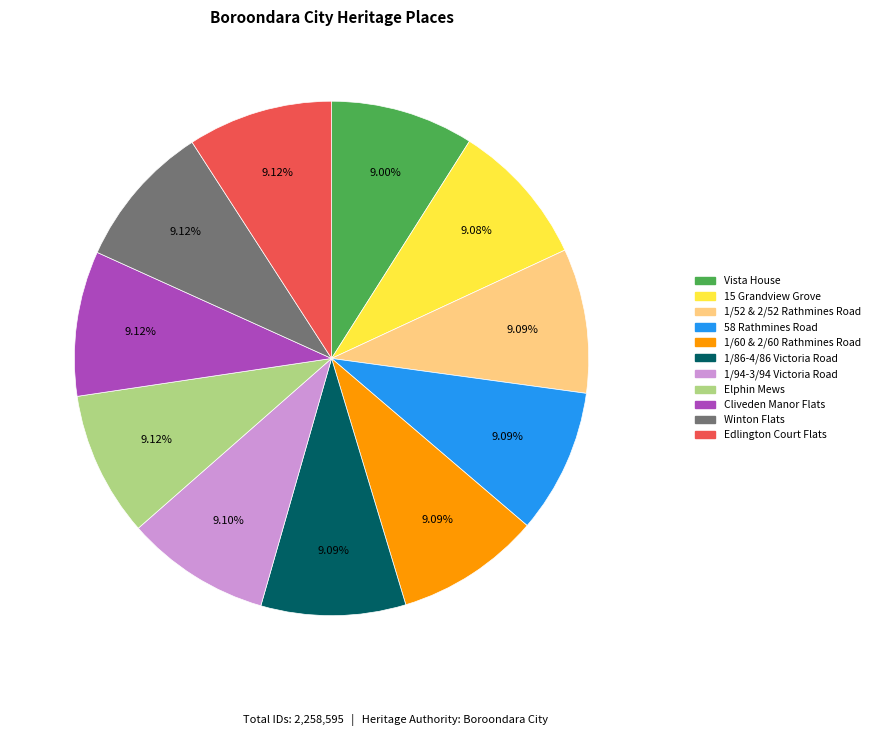

What portion of the pie excludes 1/94-3/94 Victoria Road?

90.9%